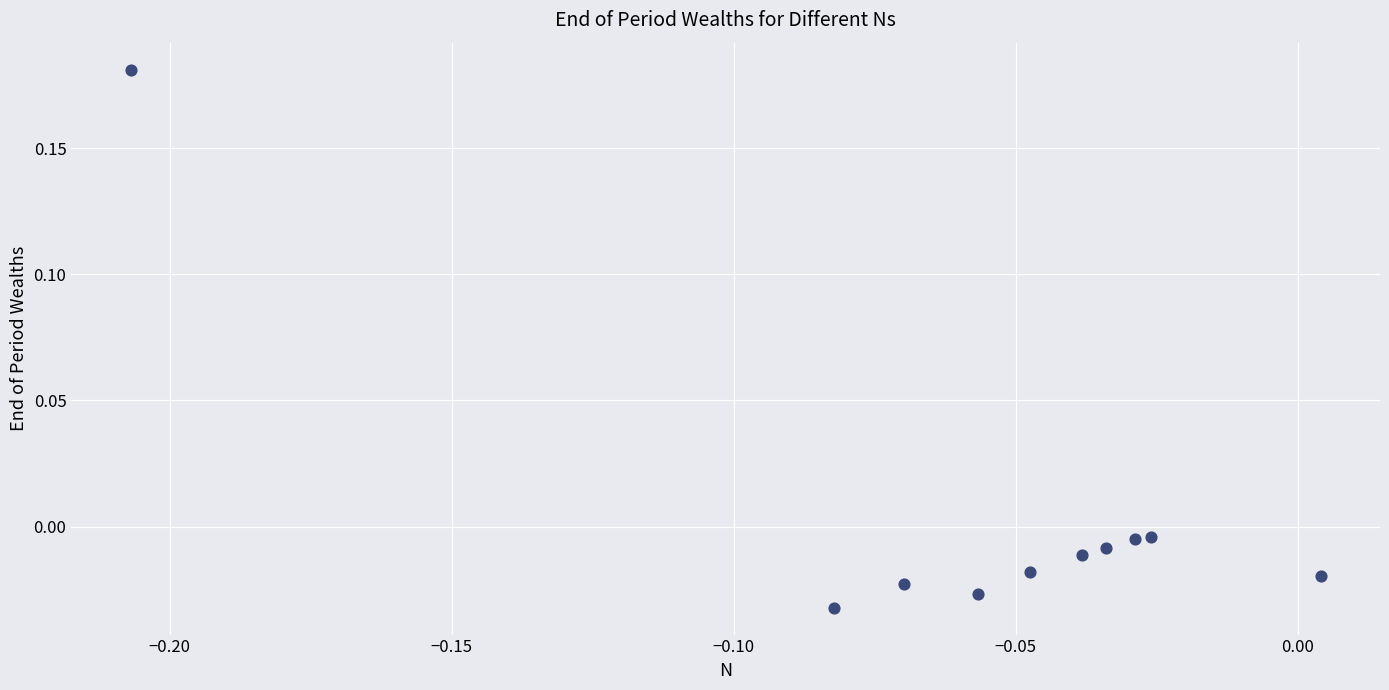

How many points are shown in the scatter plot?

10